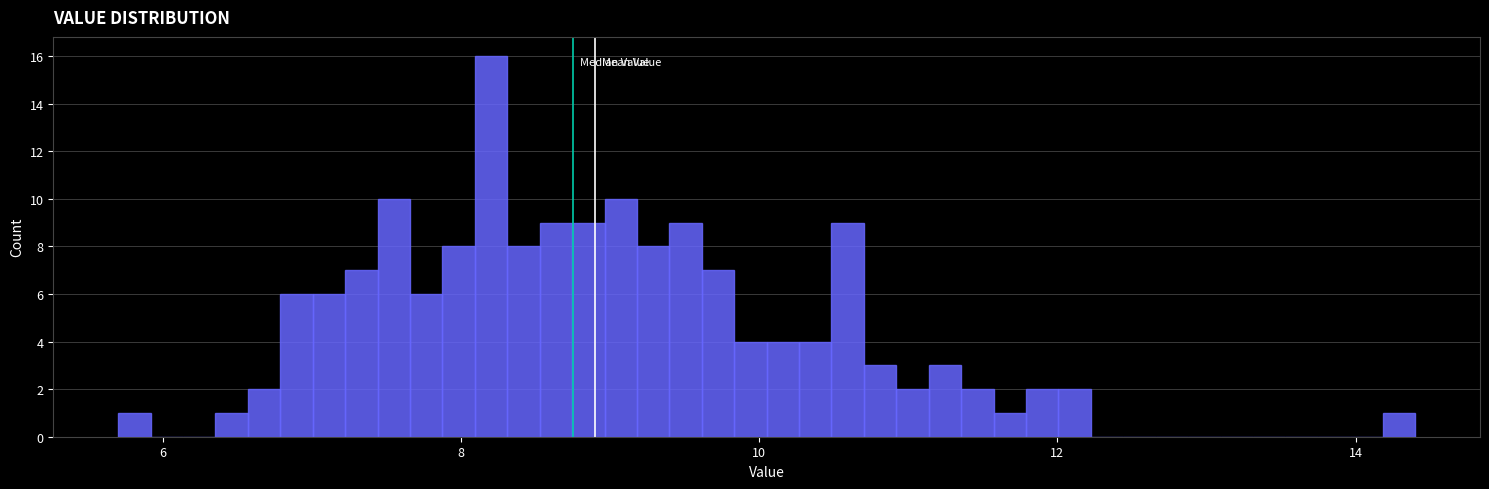

Read against the x-axis, roughly where is the centre of the tallest bar?

8.2